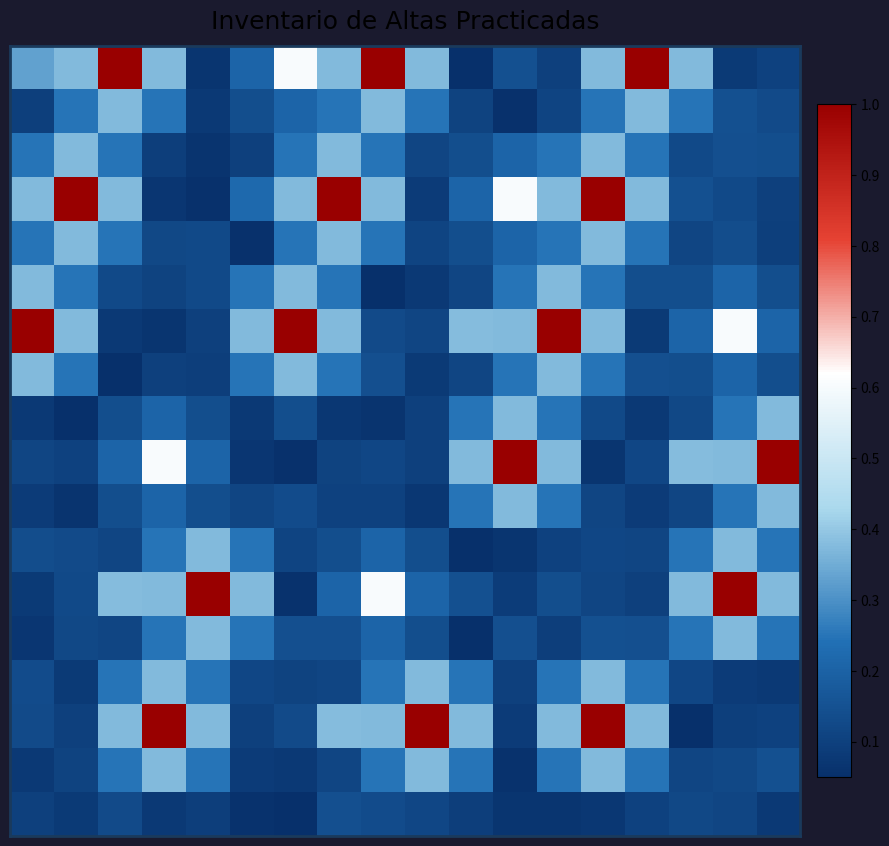

At how many categories does at least one series exceed 0?

18